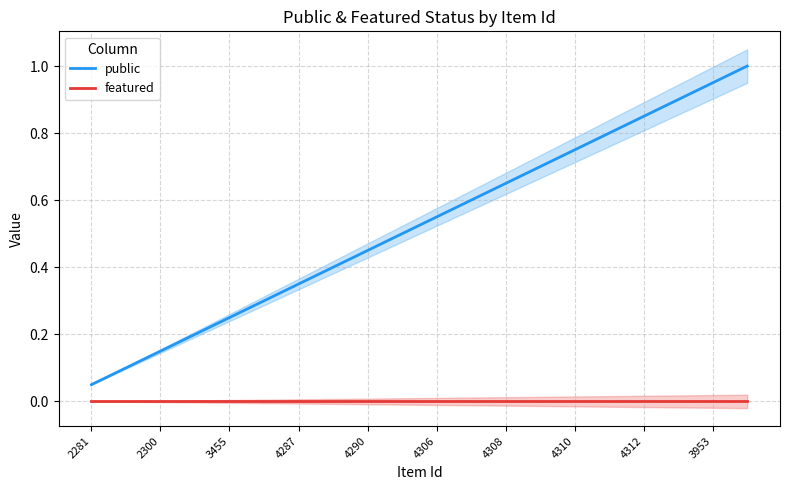

True or false: public and featured cross at least once.

False